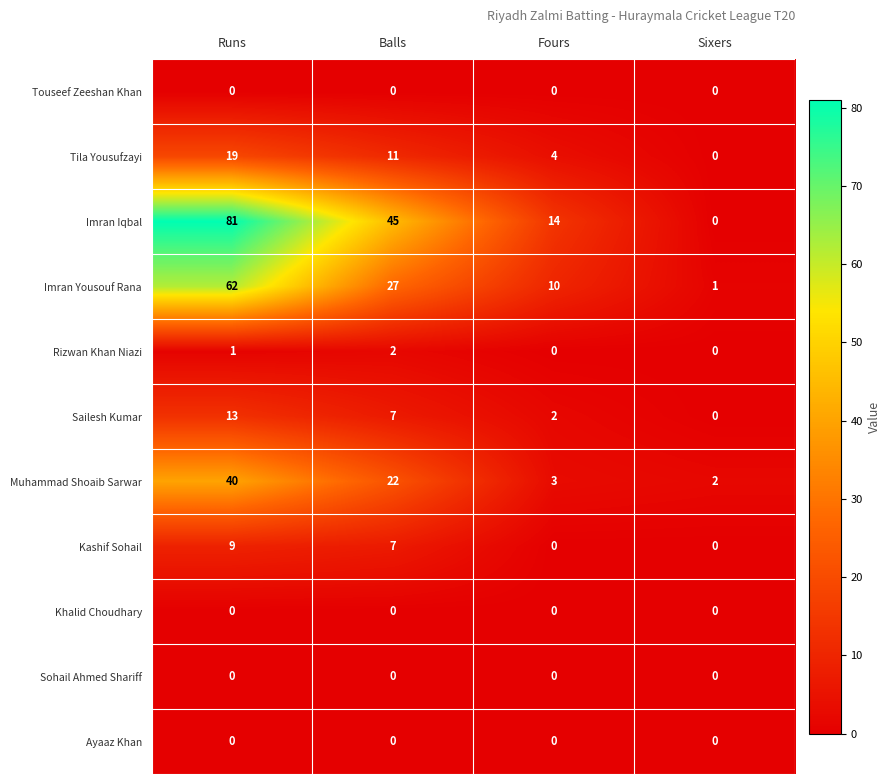

What is the greatest value displayed?

81